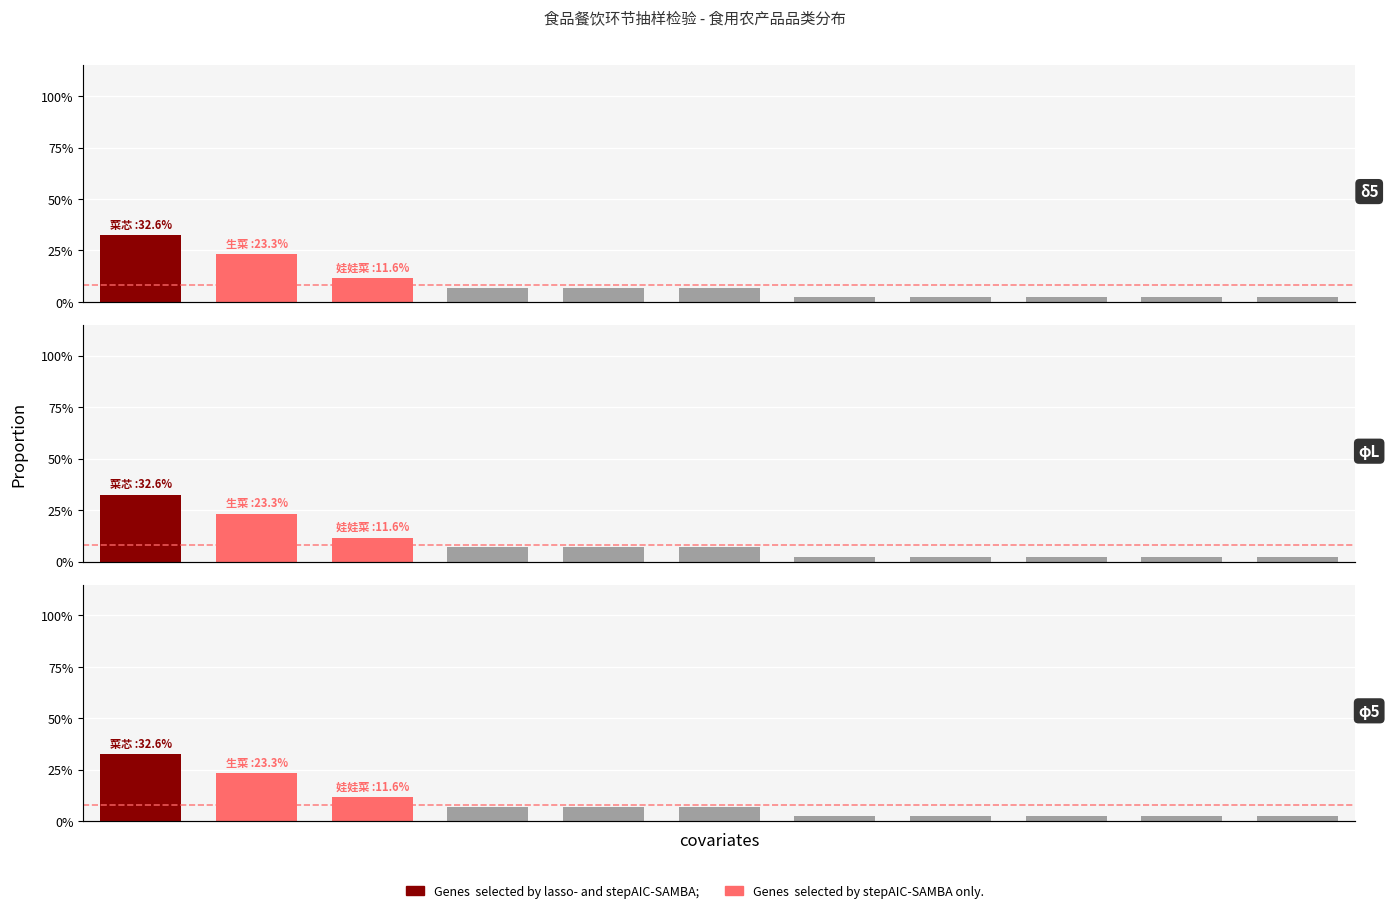

Rank the categories by value from highest to lowest.

0, 1, 2, 3, 4, 5, 6, 7, 8, 9, 10